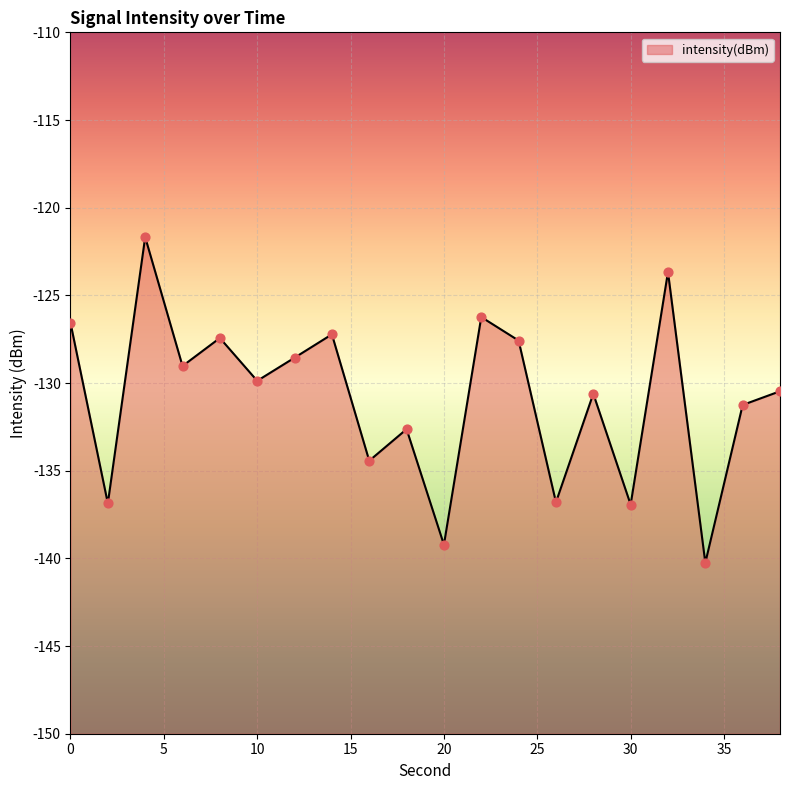

What is the change in value from 0 to 20?

-12.6